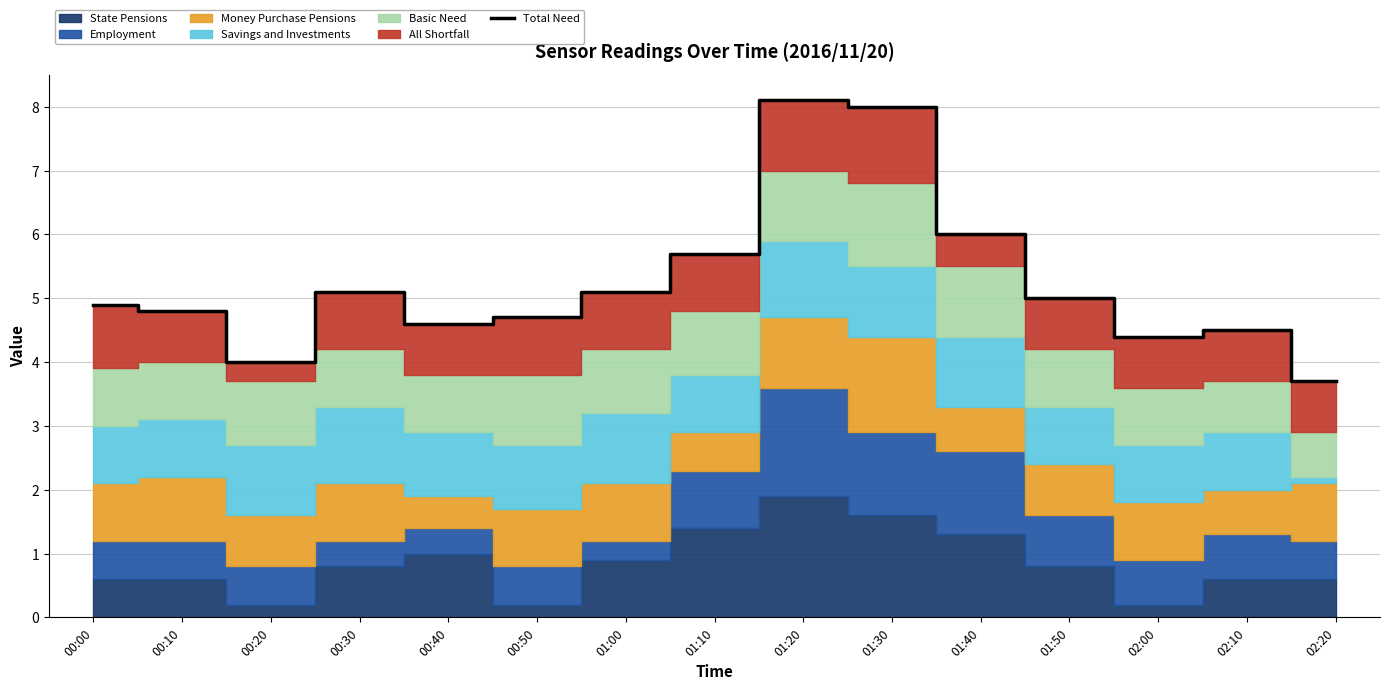

What is the sum of all values?

78.6